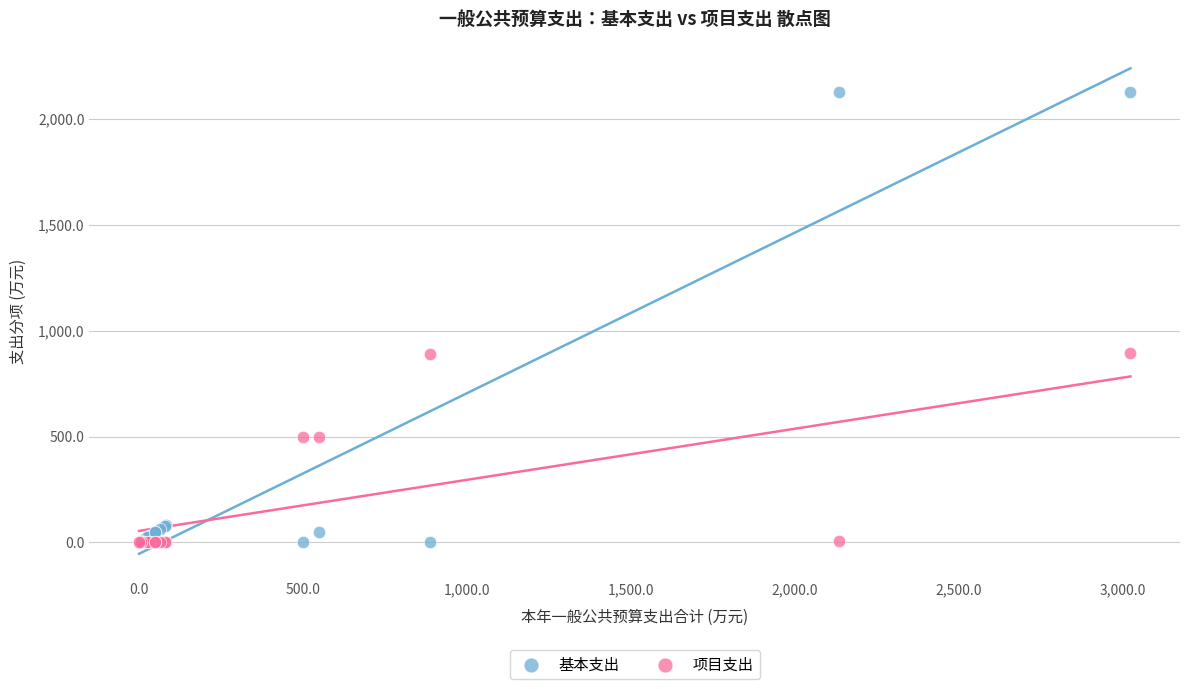

Which series has the widest spread of Y values?

基本支出